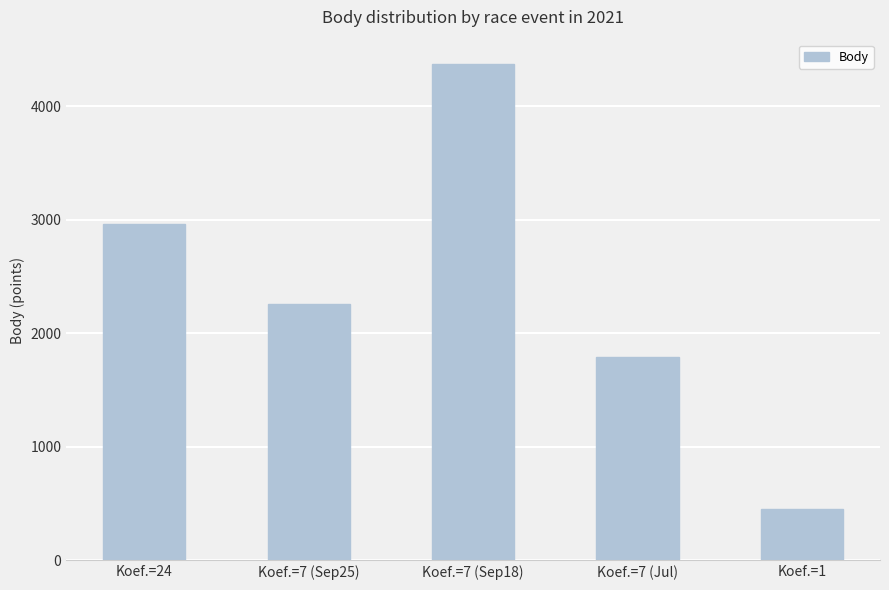

What is the ratio of the value at Koef.=7 (Sep25) to the value at Koef.=7 (Jul)?

1.3